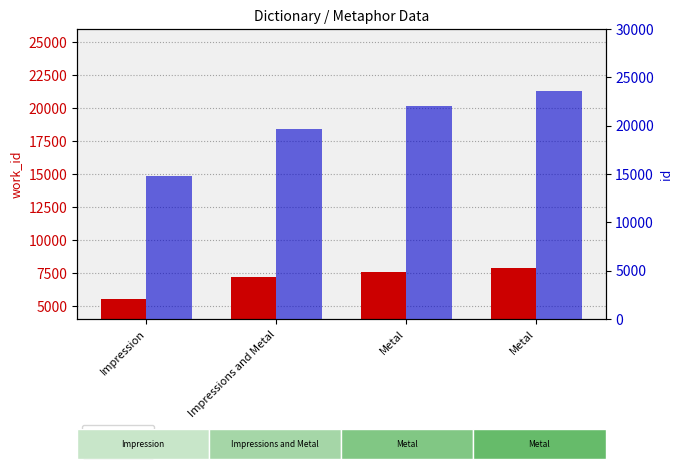

What is the smallest value displayed?

5538